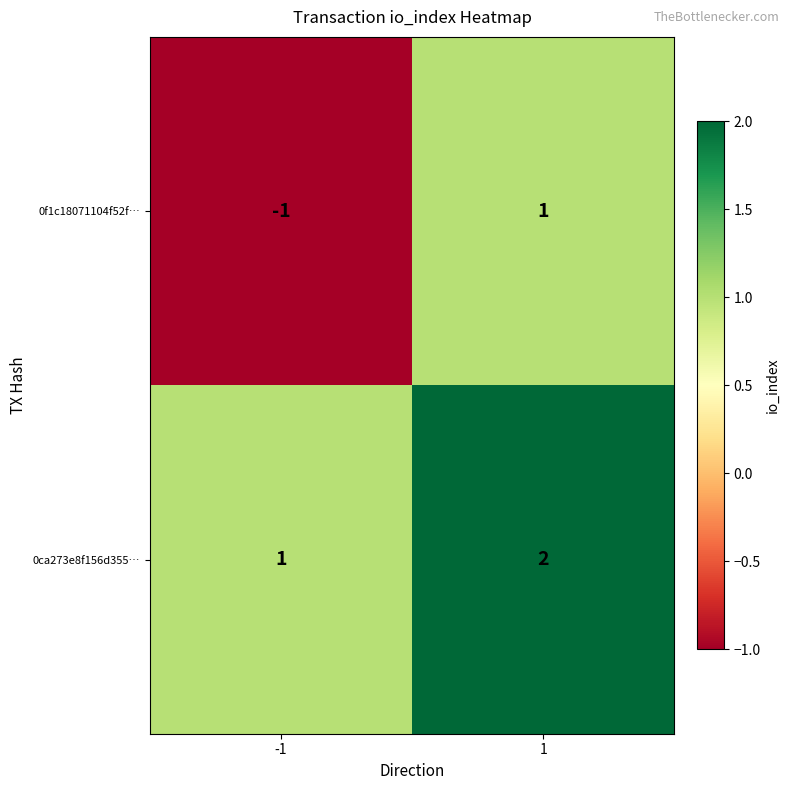

The value of 0f1c18071104f52f… at -1 is -2. True or false?

False